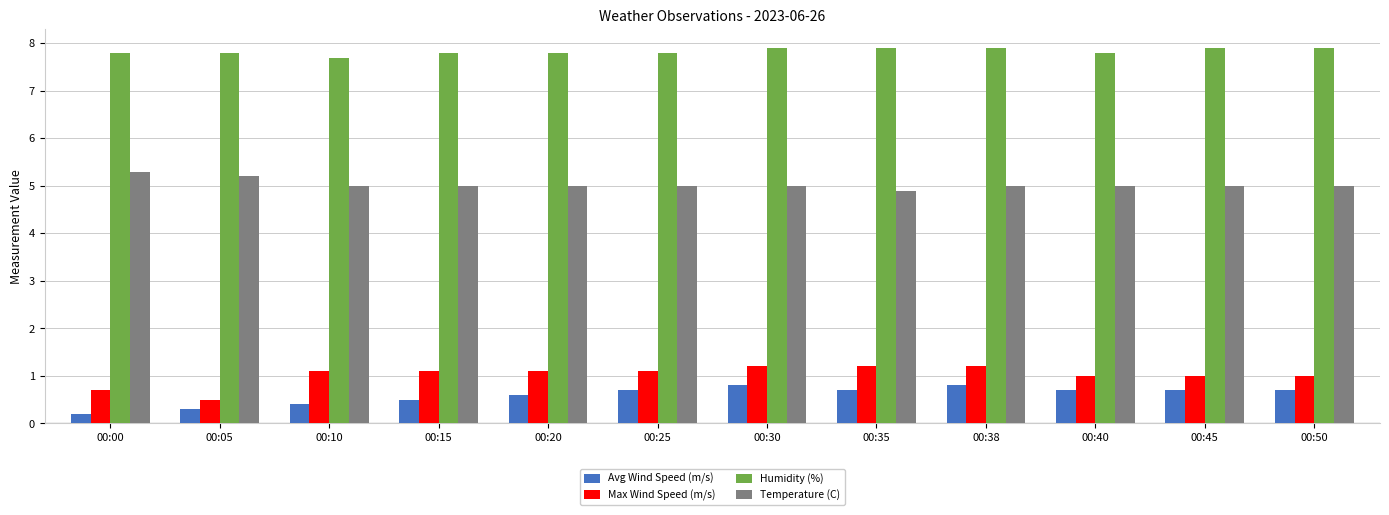

Reading left to right, transcribe all the data shown in this chart.

Avg Wind Speed (m/s): 00:00=0.2	00:05=0.3	00:10=0.4	00:15=0.5	00:20=0.6	00:25=0.7	00:30=0.8	00:35=0.7	00:38=0.8	00:40=0.7	00:45=0.7	00:50=0.7
Max Wind Speed (m/s): 00:00=0.7	00:05=0.5	00:10=1.1	00:15=1.1	00:20=1.1	00:25=1.1	00:30=1.2	00:35=1.2	00:38=1.2	00:40=1.0	00:45=1.0	00:50=1.0
Humidity (%): 00:00=7.8	00:05=7.8	00:10=7.7	00:15=7.8	00:20=7.8	00:25=7.8	00:30=7.9	00:35=7.9	00:38=7.9	00:40=7.8	00:45=7.9	00:50=7.9
Temperature (C): 00:00=5.3	00:05=5.2	00:10=5.0	00:15=5.0	00:20=5.0	00:25=5.0	00:30=5.0	00:35=4.9	00:38=5.0	00:40=5.0	00:45=5.0	00:50=5.0